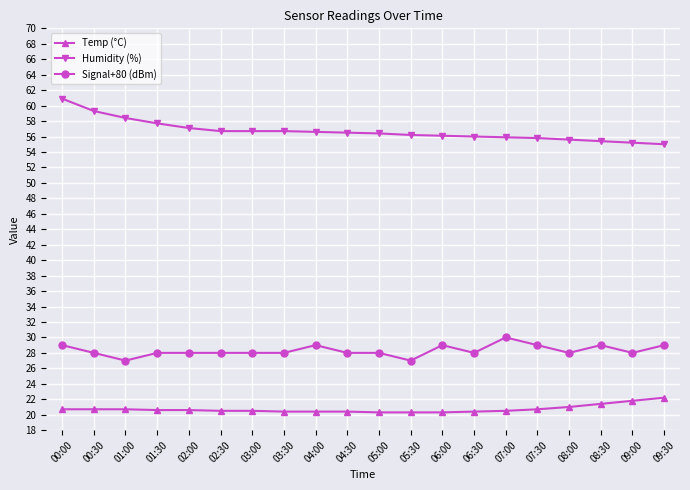

Which series has the widest spread of values?

Humidity (%)